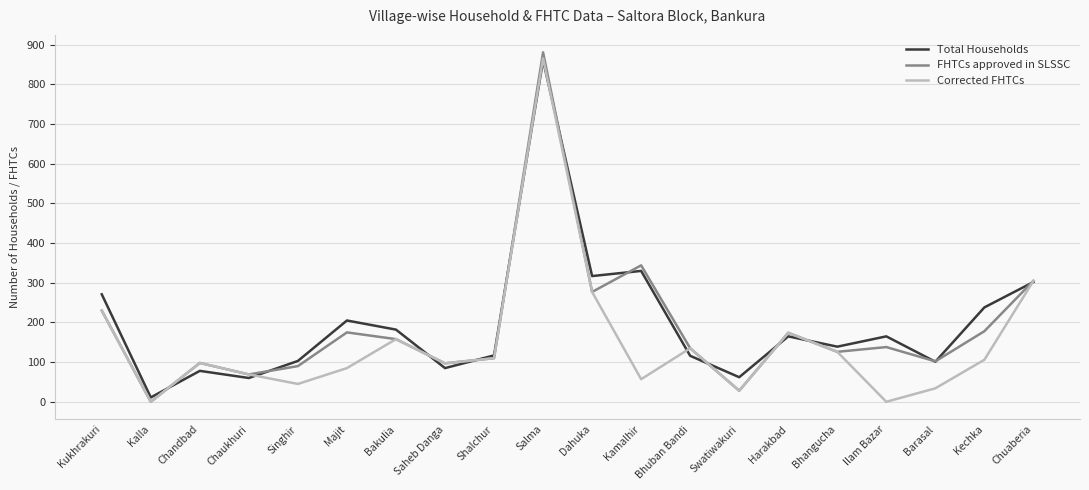

Which category has the highest value in the Total Households series?

Salma